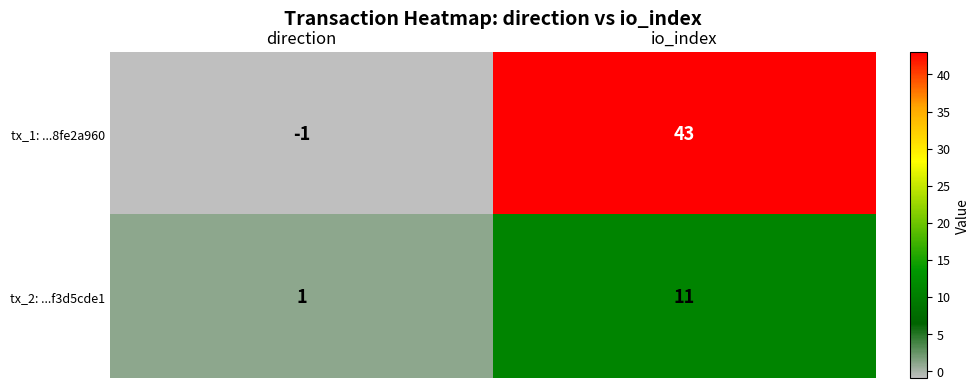

Reading right to left, what are all the values shown in this chart?

tx_1: ...8fe2a960: io_index=43	direction=-1
tx_2: ...f3d5cde1: io_index=11	direction=1